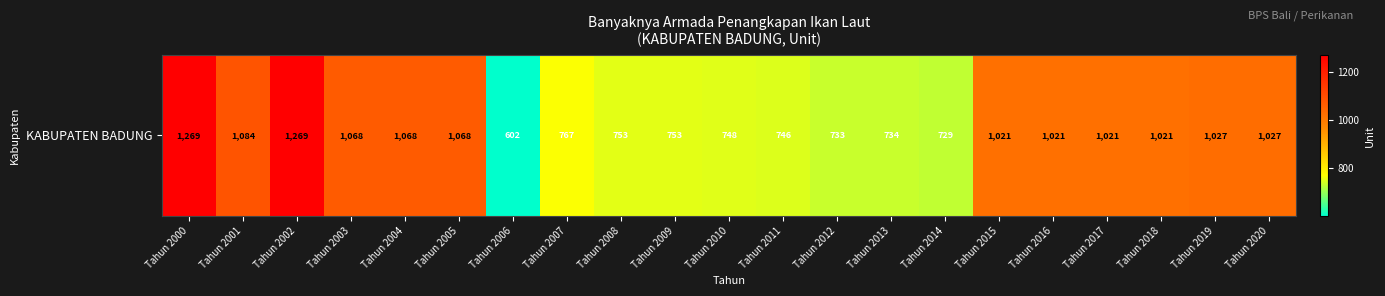

At which category does the chart reach its minimum across all series?

Tahun 2006